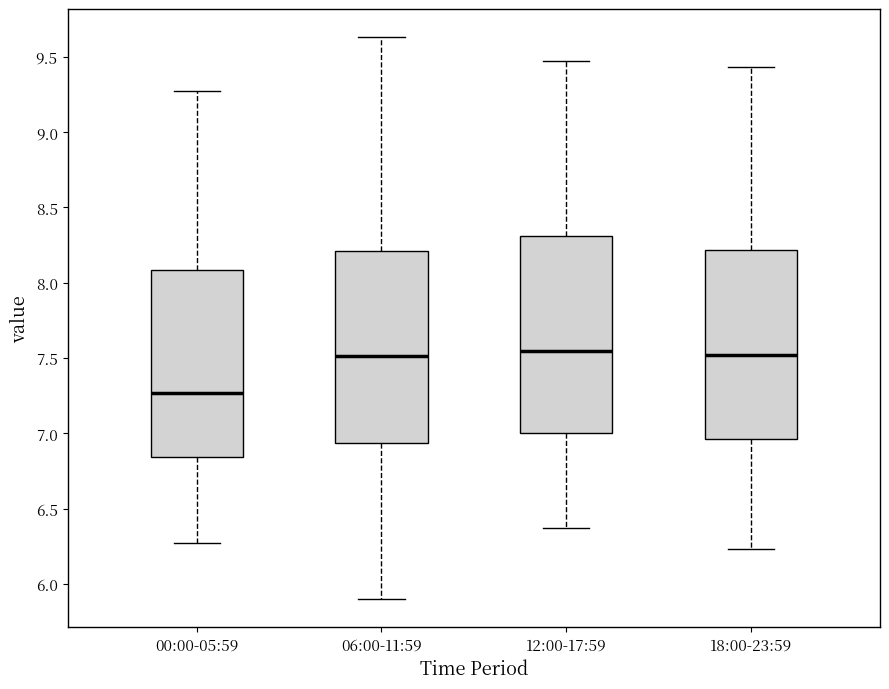

Reading left to right, read every box against the y-axis: the position of its median line, the range the box covers, and the ends of its whiskers. The values are not printed on the chart, so give them approximately, as read against the axis.

00:00-05:59: median 7.25, box 6.85 to 8.10, whiskers 6.25 to 9.25
06:00-11:59: median 7.50, box 6.95 to 8.20, whiskers 5.90 to 9.65
12:00-17:59: median 7.55, box 7.00 to 8.30, whiskers 6.35 to 9.45
18:00-23:59: median 7.50, box 6.95 to 8.20, whiskers 6.25 to 9.45